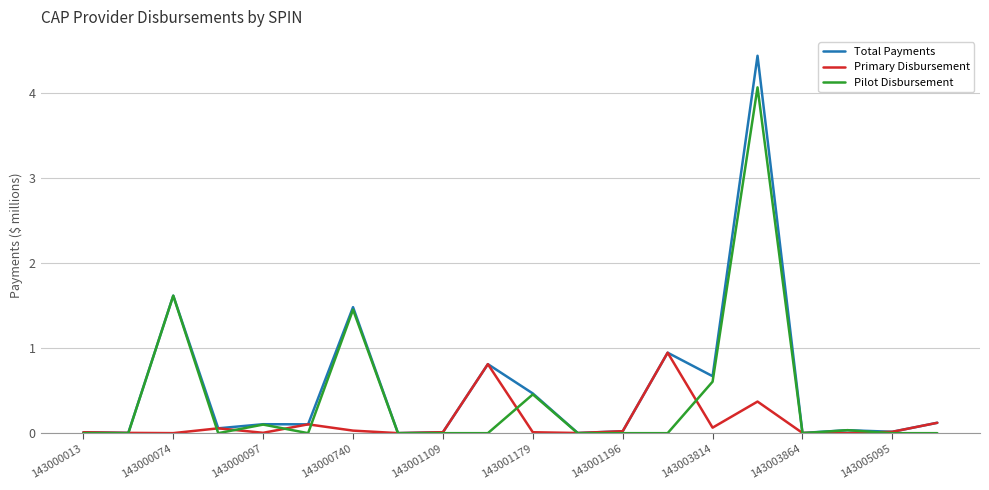

What is the highest value of the Total Payments series?

4.4